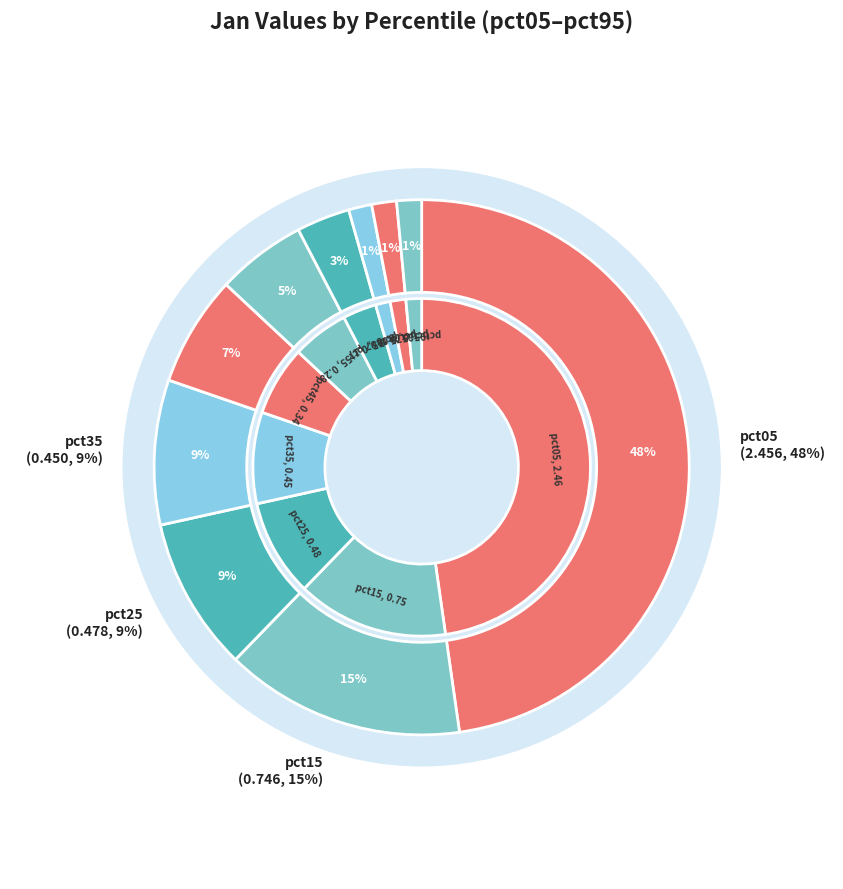

To the nearest percent, what portion does pct65 represent?

3%